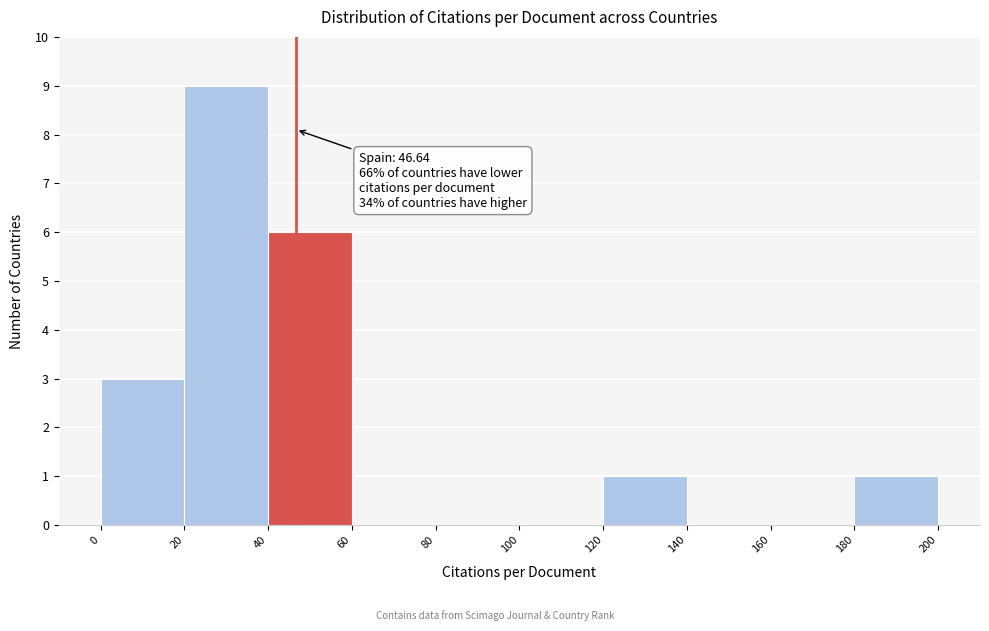

Which range on the x-axis has the tallest bar?

20 to 40